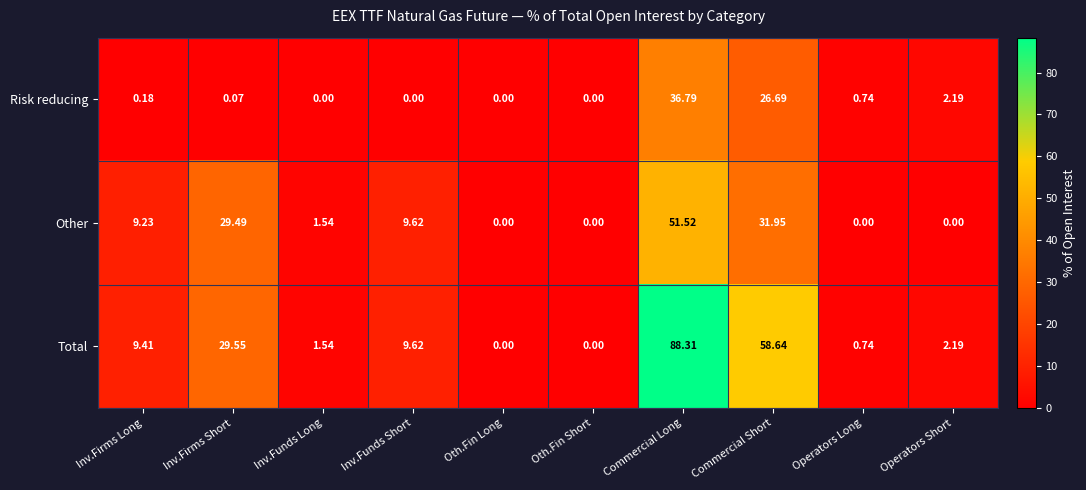

Which category has the highest value in the Total series?

Commercial Long